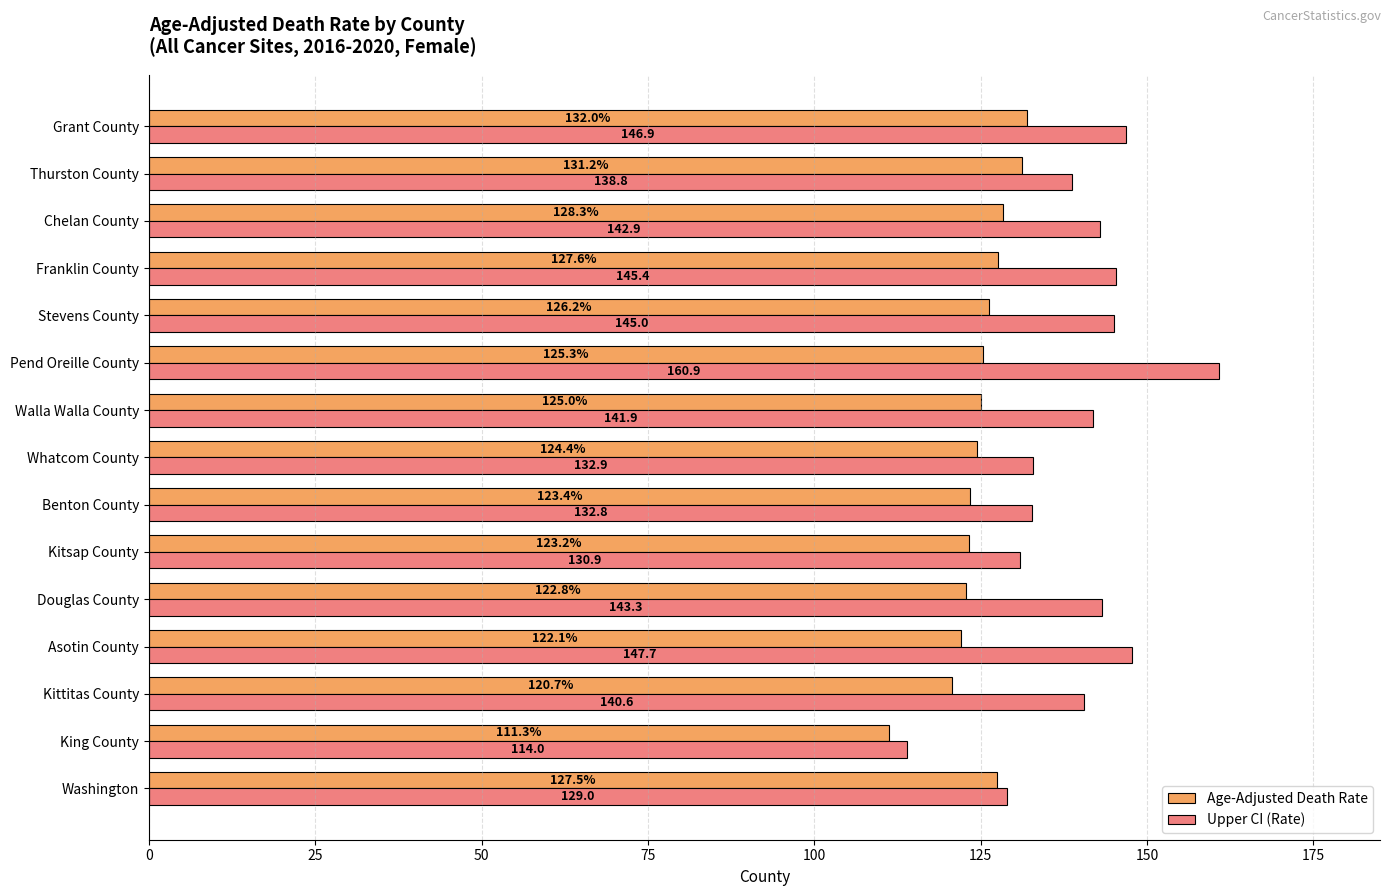

True or false: Upper CI (Rate) has a value of 101.1 at Pend Oreille County.

False